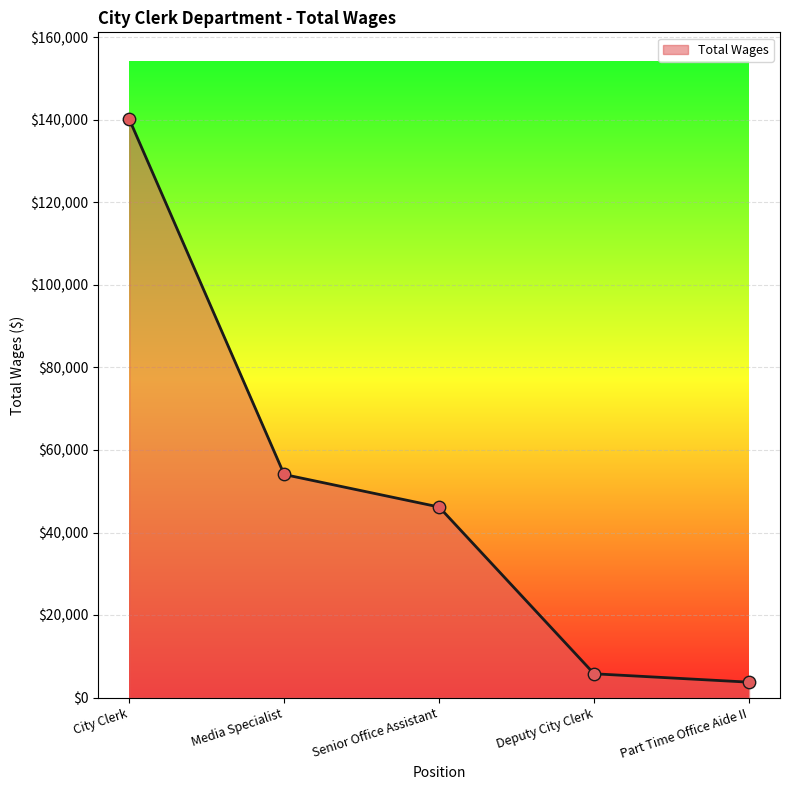

What is the change in value from Media Specialist to Deputy City Clerk?

-48308